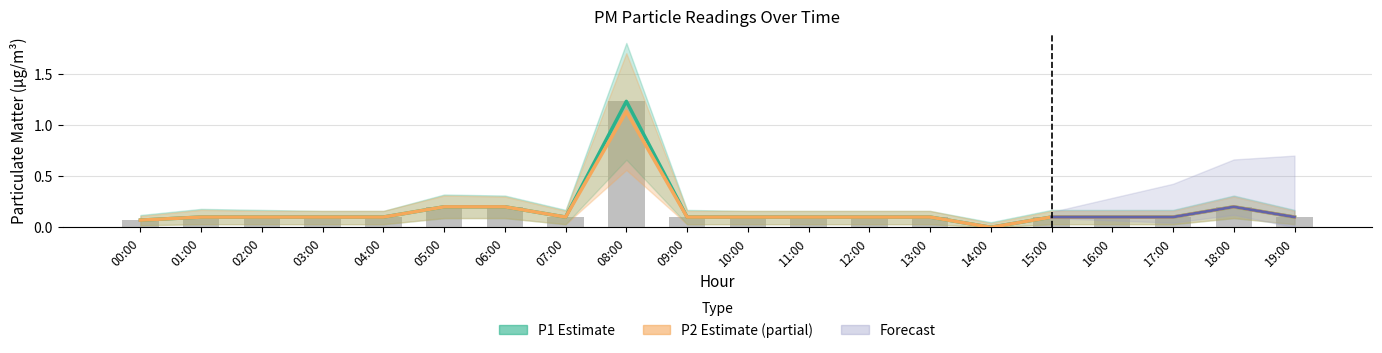

What is the maximum value for P1?

1.2